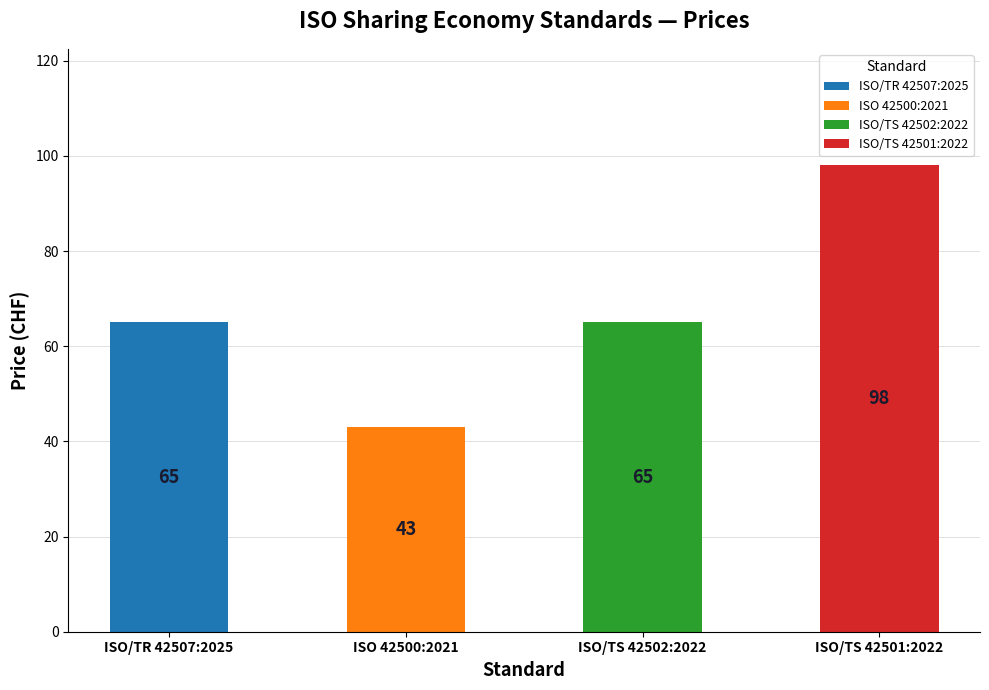

What is the sum of all Price (PDF) values?

271